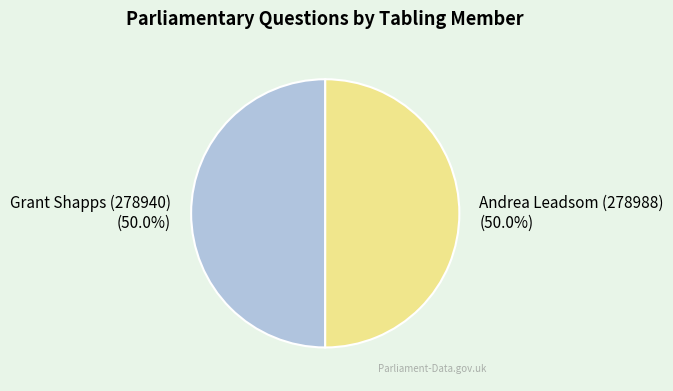

Combined, what portion of the pie is Grant Shapps (278940) and Andrea Leadsom (278988)?

100.0%